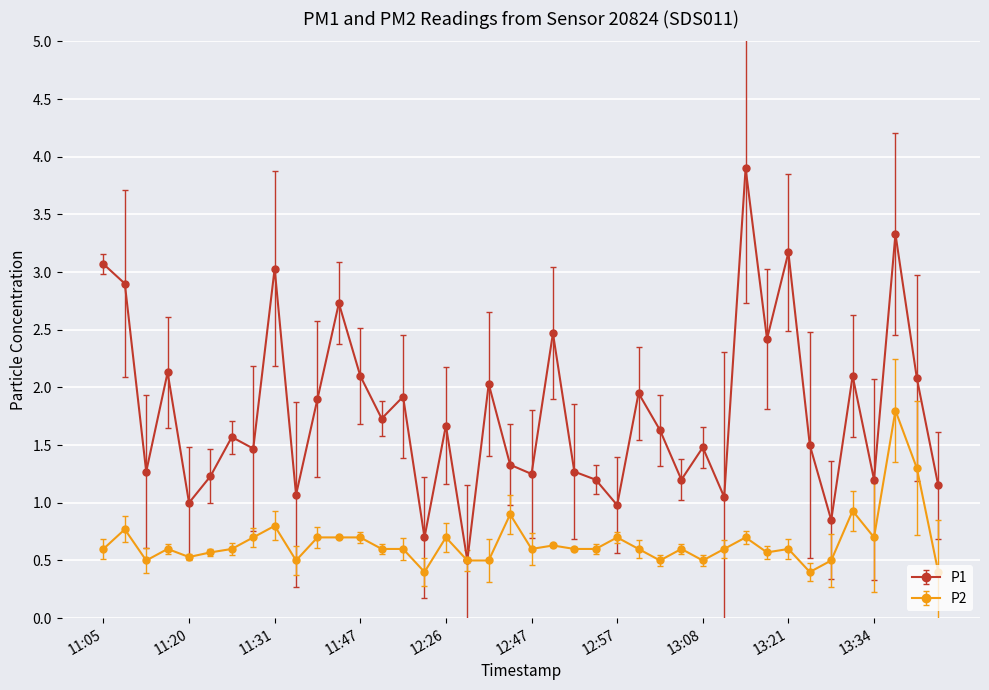

List the series in order of their overall mean, highest first.

P1, P2